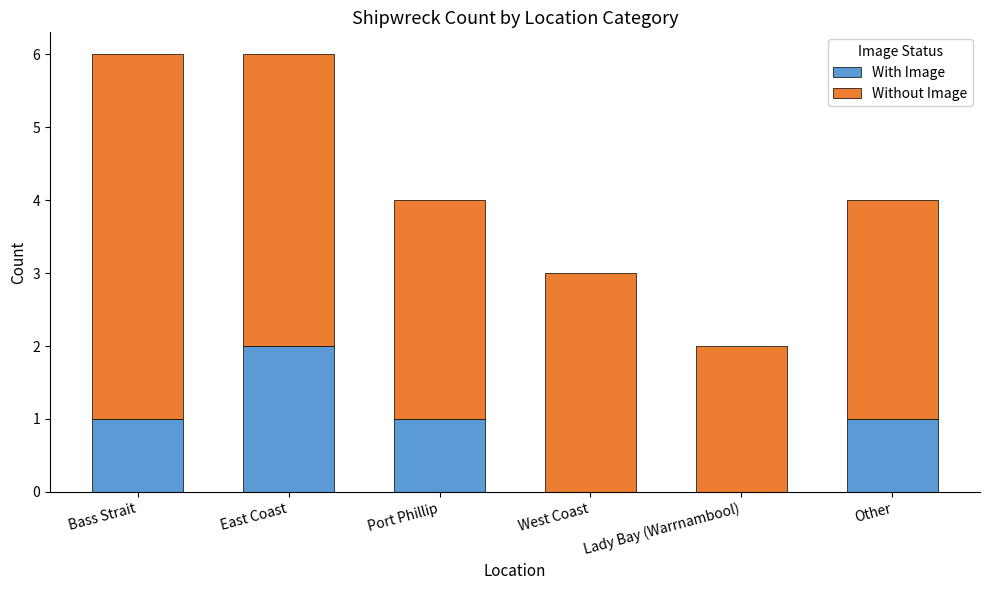

What is the total value across all series at Port Phillip?

4